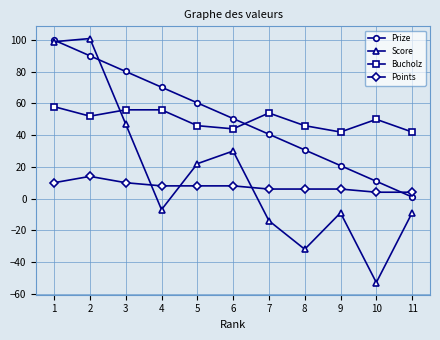

What is the maximum value for Score?

101.0